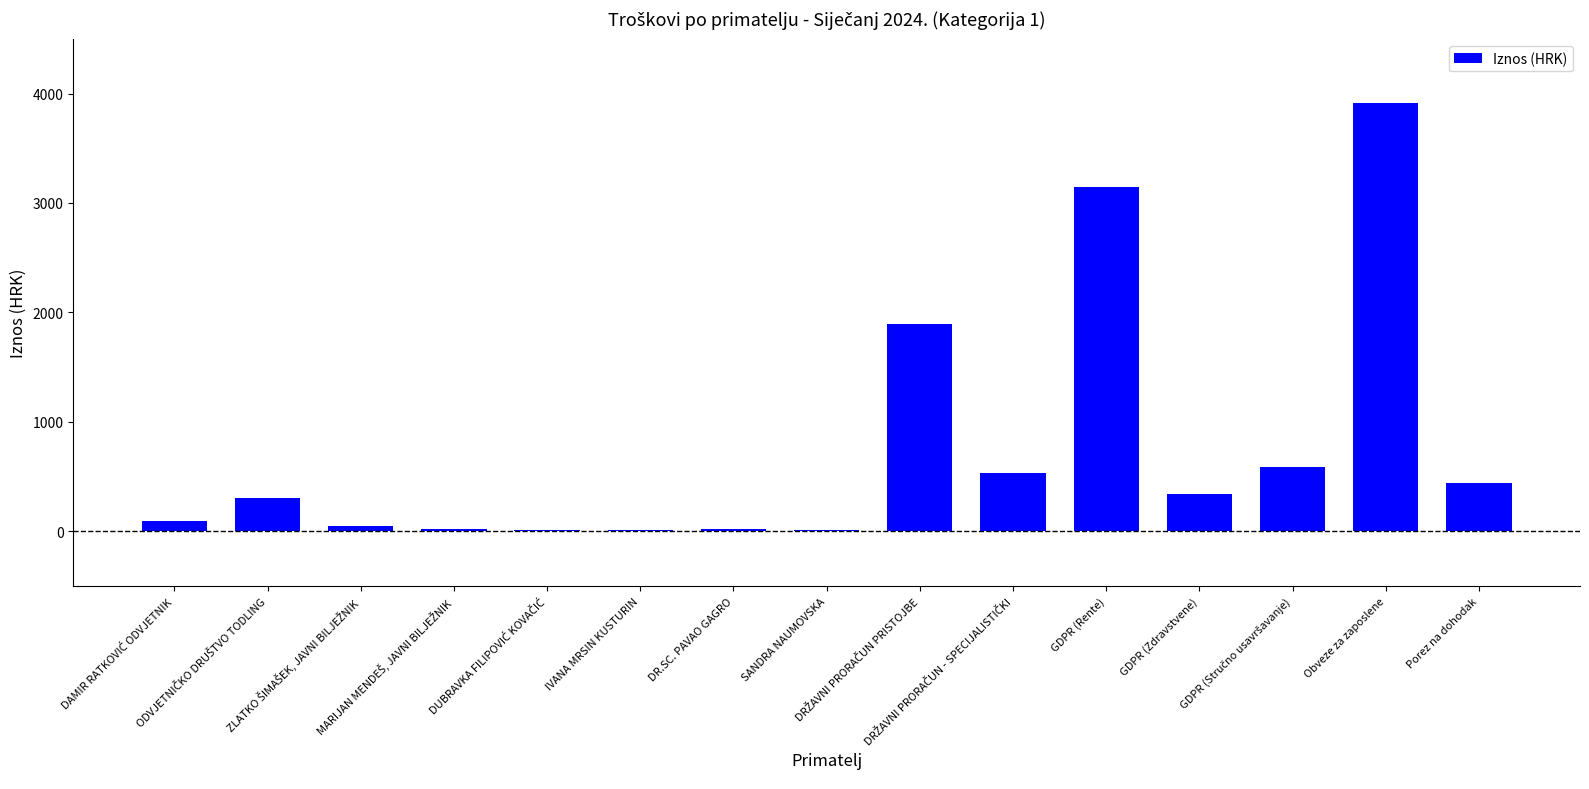

List the labels in order of value, largest first.

Obveze za zaposlene, GDPR (Rente), DRŽAVNI PRORAČUN PRISTOJBE, GDPR (Stručno usavršavanje), DRŽAVNI PRORAČUN - SPECIJALISTIČKI, Porez na dohodak, GDPR (Zdravstvene), ODVJETNIČKO DRUŠTVO TODLING, DAMIR RATKOVIĆ ODVJETNIK, ZLATKO ŠIMAŠEK, JAVNI BILJEŽNIK, MARIJAN MENDEŠ, JAVNI BILJEŽNIK, DR.SC. PAVAO GAGRO, DUBRAVKA FILIPOVIĆ KOVAČIĆ, IVANA MRSIN KUSTURIN, SANDRA NAUMOVSKA